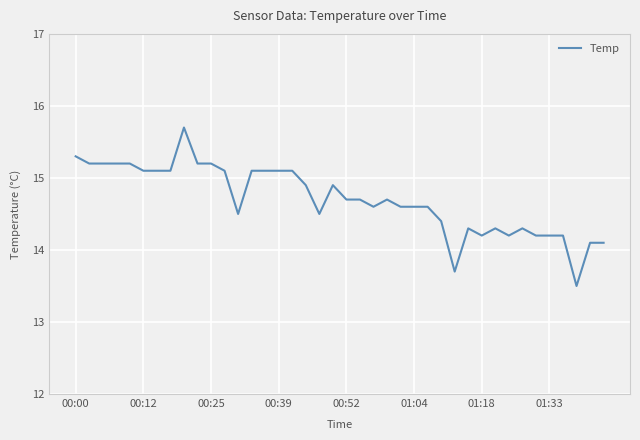

Reading right to left, extract all data points from this chart.

14.1	14.1	13.5	14.2	14.2	14.2	14.3	14.2	14.3	14.2	14.3	13.7	14.4	14.6	14.6	14.6	14.7	14.6	14.7	14.7	14.9	14.5	14.9	15.1	15.1	15.1	15.1	14.5	15.1	15.2	15.2	15.7	15.1	15.1	15.1	15.2	15.2	15.2	15.2	15.3